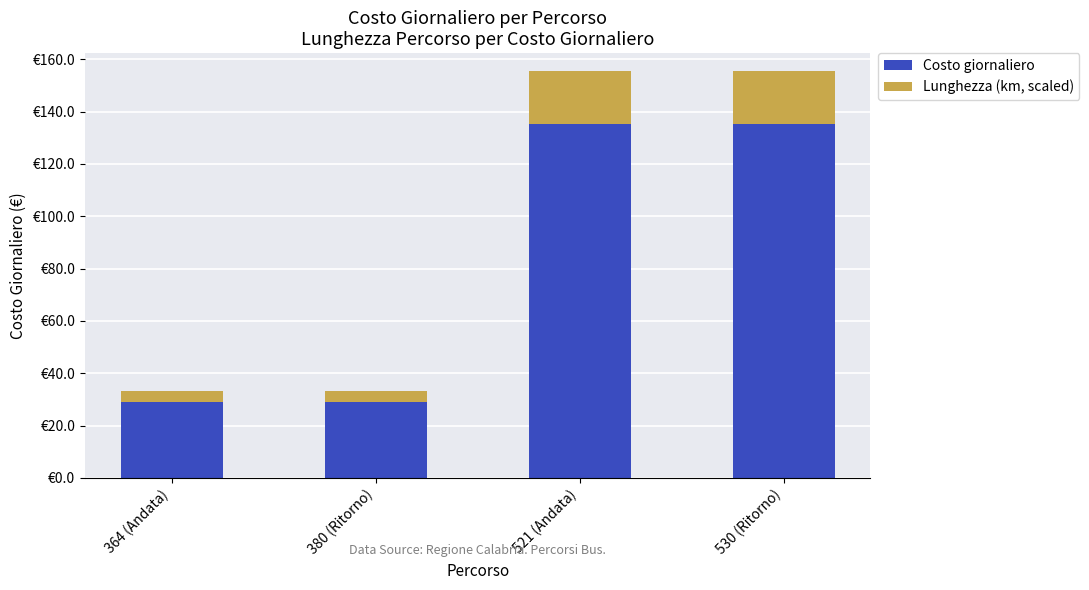

Are the bars horizontal?

No